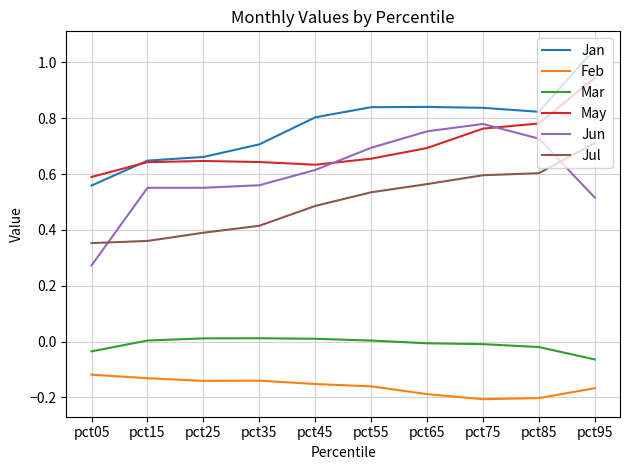

Which category has the highest value across all series?

pct95